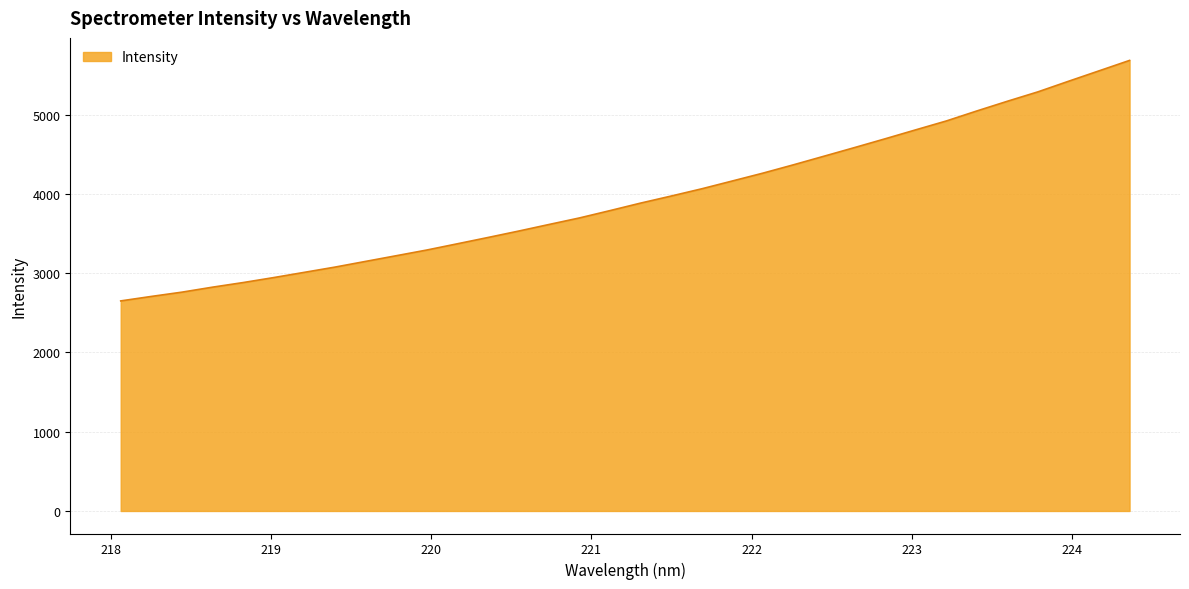

What is the greatest value displayed?

5683.2